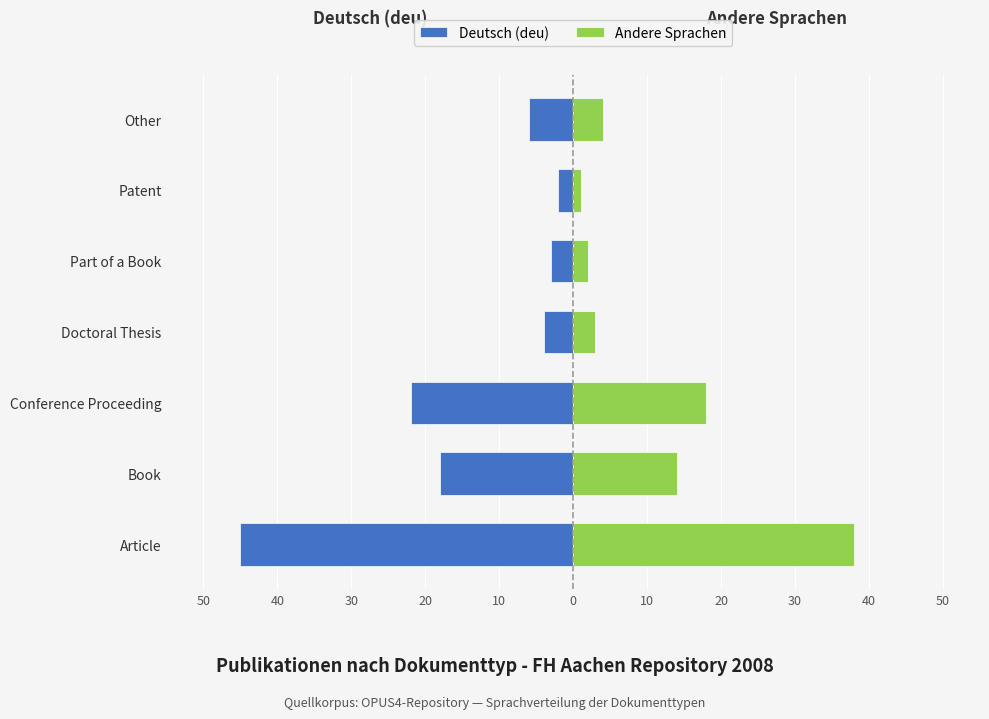

What is the highest value of the Andere Sprachen series?

38